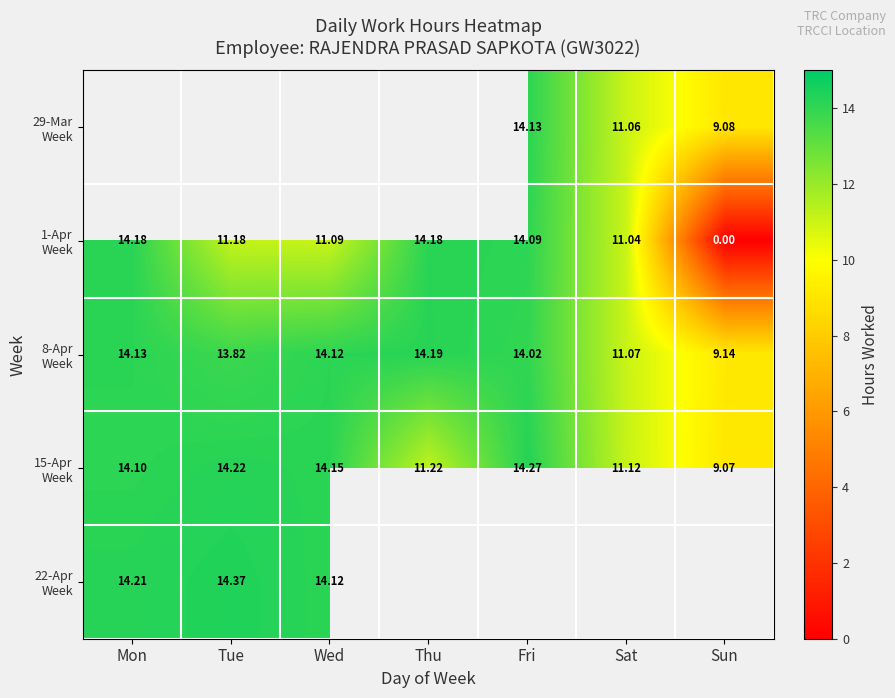

How many values in 29-Mar Week are above zero?

3